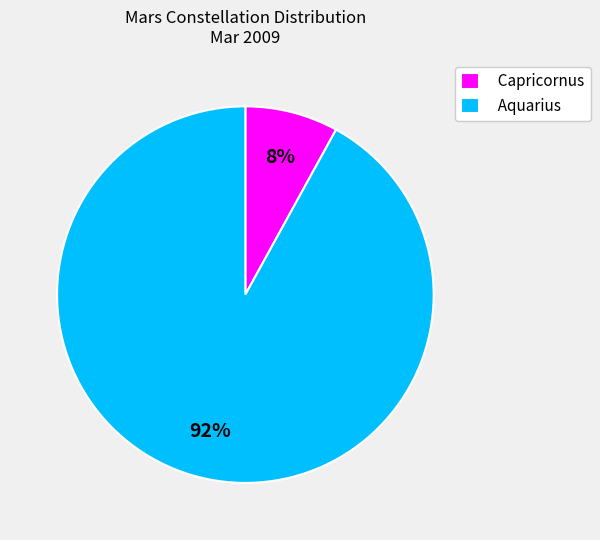

To the nearest percent, what portion does Capricornus represent?

8%